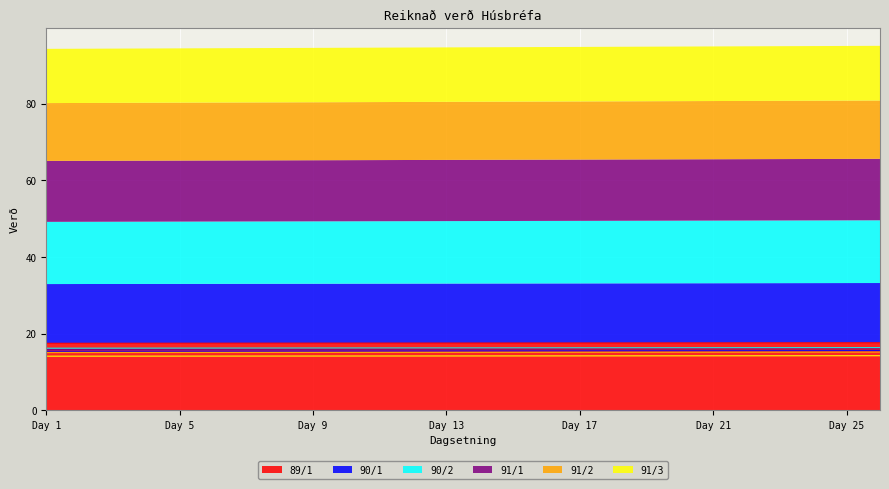

Read the 90/1 value at 23.

15.6